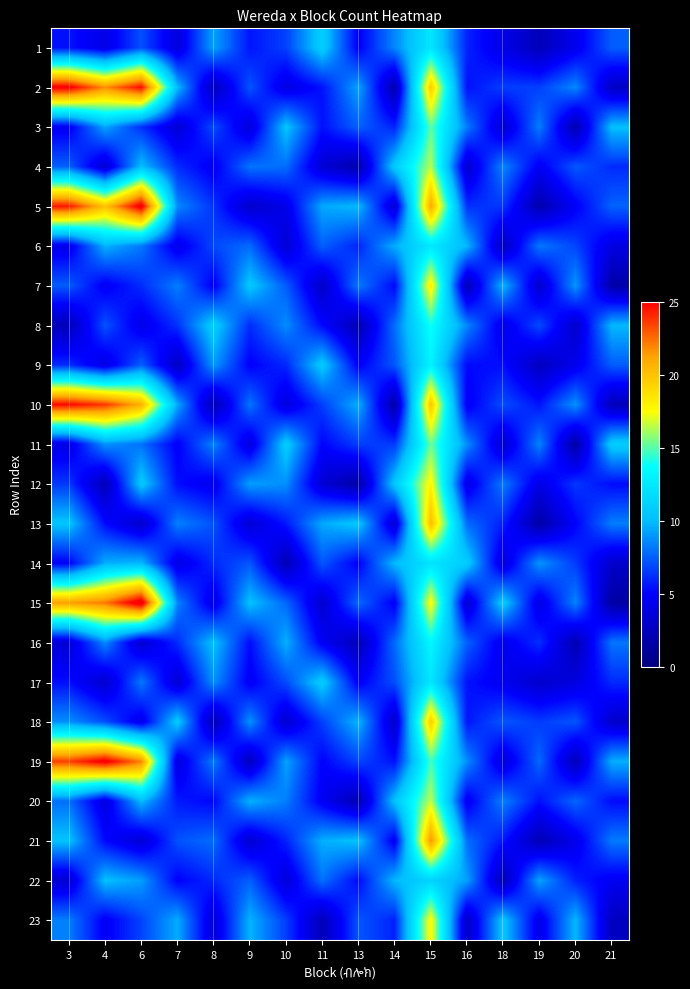

Reading left to right, extract all data points from this chart.

1: 3=5.5	4=4.1	6=7.1	7=3.7	8=9.3	9=5.5	10=6.7	11=10.9	13=4.8	14=8.6	15=12.4	16=5.9	18=4.1	19=2.3	20=4.4	21=7.5
2: 3=25.4	4=21.7	6=24.8	7=9.9	8=2.4	9=7.3	10=4.0	11=5.5	13=9.3	14=1.9	15=19.7	16=5.4	18=6.6	19=6.7	20=8.6	21=2.8
3: 3=4.6	4=9.4	6=6.3	7=3.4	8=7.0	9=3.6	10=10.3	11=5.4	13=7.6	14=5.9	15=15.1	16=8.3	18=3.2	19=8.3	20=1.9	21=10.1
4: 3=7.5	4=3.3	6=10.1	7=6.1	8=4.6	9=8.1	10=7.9	11=3.4	13=1.8	14=10.7	15=16.5	16=3.1	18=8.6	19=4.6	20=7.3	21=6.1
5: 3=24.4	4=20.0	6=25.6	7=8.6	8=6.3	9=3.0	10=4.2	11=9.4	13=9.9	14=3.3	15=21.0	16=6.3	18=6.4	19=1.9	20=4.8	21=7.6
6: 3=4.3	4=9.7	6=8.2	7=4.2	8=6.9	9=7.8	10=3.4	11=7.5	13=5.9	14=9.6	15=12.4	16=9.9	18=2.5	19=8.2	20=6.8	21=3.9
7: 3=7.4	4=4.6	6=6.2	7=8.4	8=4.7	9=10.5	10=7.4	11=2.9	13=8.3	14=5.2	15=18.3	16=2.2	18=9.8	19=3.1	20=9.0	21=1.7
8: 3=2.3	4=7.2	6=4.2	7=6.3	8=10.9	9=6.2	10=8.7	11=5.2	13=2.0	14=7.9	15=14.0	16=8.6	18=4.2	19=7.0	20=3.0	21=9.9
9: 3=6.1	4=3.9	6=7.5	7=2.7	8=9.0	9=4.9	10=6.0	11=10.7	13=4.8	14=7.3	15=13.1	16=5.2	18=5.3	19=2.6	20=4.3	21=7.5
10: 3=24.9	4=23.7	6=20.7	7=9.5	8=2.1	9=8.1	10=3.7	11=6.7	13=9.6	14=1.6	15=19.9	16=4.6	18=7.0	19=5.5	20=8.9	21=2.3
11: 3=4.1	4=8.9	6=8.0	7=4.8	8=8.5	9=3.8	10=10.8	11=5.0	13=6.6	14=6.5	15=15.3	16=8.7	18=3.2	19=8.5	20=1.5	21=10.9
12: 3=6.5	4=2.2	6=10.7	7=5.3	8=4.4	9=9.2	10=8.7	11=3.4	13=1.6	14=10.6	15=17.9	16=4.0	18=8.3	19=4.0	20=6.5	21=5.3
13: 3=10.4	4=5.2	6=3.0	7=8.4	8=7.2	9=3.4	10=5.6	11=9.4	13=10.5	14=3.3	15=20.2	16=7.9	18=5.8	19=1.6	20=5.0	21=8.3
14: 3=4.9	4=9.6	6=9.8	7=4.0	8=6.1	9=7.3	10=2.2	11=7.3	13=4.8	14=9.9	15=12.2	16=10.9	18=3.6	19=8.9	20=6.6	21=3.0
15: 3=21.4	4=22.3	6=26.1	7=8.5	8=4.1	9=10.2	10=7.7	11=3.2	13=7.8	14=4.7	15=17.9	16=3.3	18=10.7	19=3.9	20=8.5	21=1.5
16: 3=3.5	4=8.6	6=3.2	7=6.1	8=10.2	9=5.3	10=9.6	11=4.6	13=2.3	14=7.8	15=13.3	16=7.6	18=4.3	19=6.2	20=2.0	21=8.1
17: 3=5.3	4=3.1	6=8.2	7=3.4	8=8.8	9=4.6	10=7.0	11=10.8	13=4.7	14=7.1	15=12.4	16=5.5	18=4.5	19=3.1	20=3.8	21=6.1
18: 3=8.7	4=7.0	6=4.2	7=10.7	8=2.1	9=8.8	10=3.2	11=6.7	13=9.8	14=3.0	15=19.6	16=5.6	18=7.3	19=6.6	20=7.3	21=3.1
19: 3=23.5	4=25.5	6=22.0	7=3.8	8=8.3	9=2.5	10=9.3	11=5.0	13=6.8	14=5.5	15=14.7	16=8.7	18=3.7	19=7.8	20=2.4	21=9.6
20: 3=7.9	4=3.8	6=10.0	7=5.7	8=5.1	9=9.7	10=8.3	11=4.6	13=2.1	14=10.3	15=16.6	16=4.5	18=8.4	19=5.4	20=7.7	21=5.3
21: 3=10.2	4=5.2	6=3.5	7=7.2	8=7.9	9=3.3	10=5.9	11=9.6	13=10.2	14=4.6	15=21.6	16=7.9	18=5.5	19=2.2	20=4.2	21=8.2
22: 3=3.3	4=10.1	6=9.1	7=4.9	8=6.0	9=7.5	10=3.6	11=8.0	13=5.2	14=9.9	15=11.2	16=9.2	18=2.2	19=9.3	20=5.8	21=4.5
23: 3=8.3	4=4.7	6=6.8	7=9.5	8=3.5	9=9.7	10=6.6	11=2.3	13=7.3	14=5.9	15=17.9	16=2.8	18=10.5	19=4.1	20=9.9	21=2.6